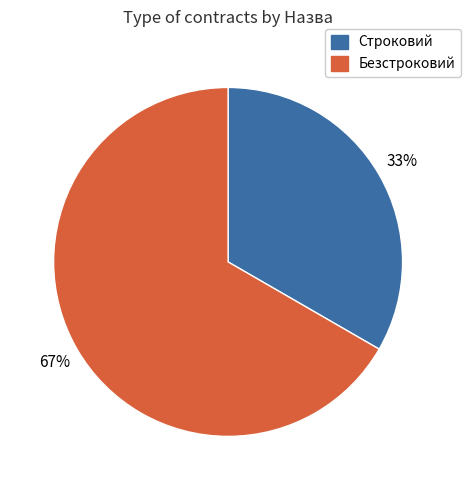

True or false: Безстроковий accounts for 67% of the total.

True